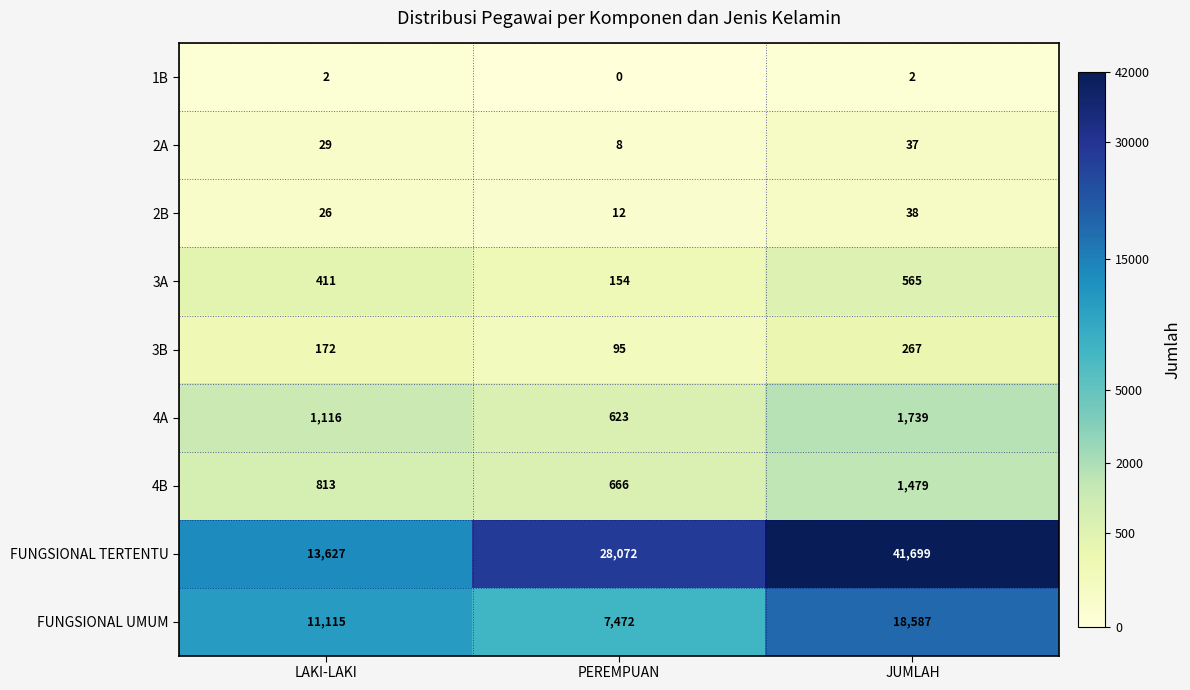

What value does the FUNGSIONAL TERTENTU series have at LAKI-LAKI, to the nearest 10?

13630